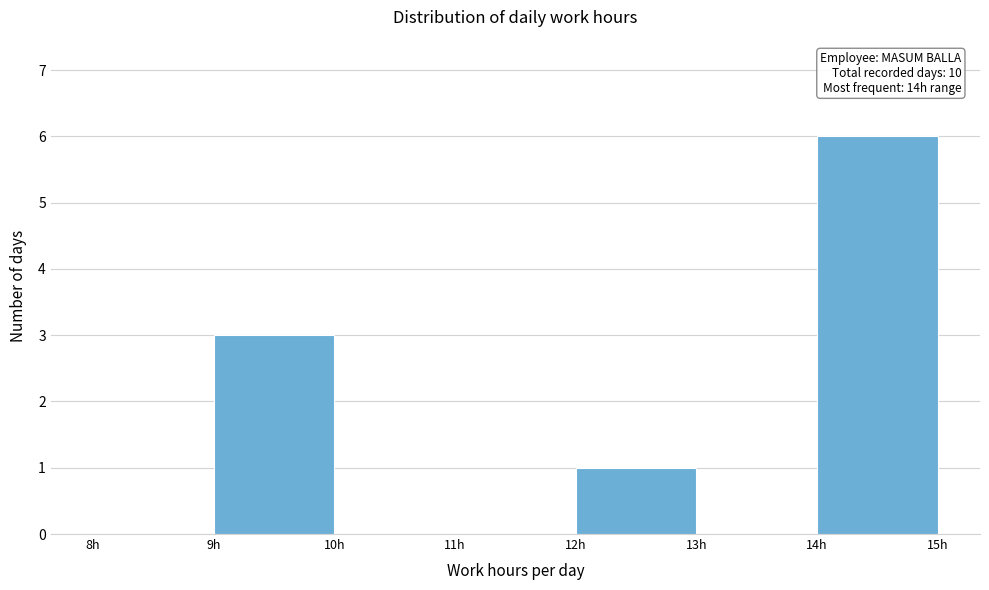

Over which range of the x-axis is the bar tallest?

14 to 15